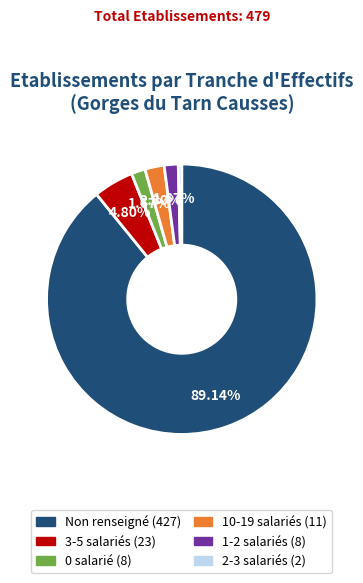

What is the majority slice?

Non renseigné (427)